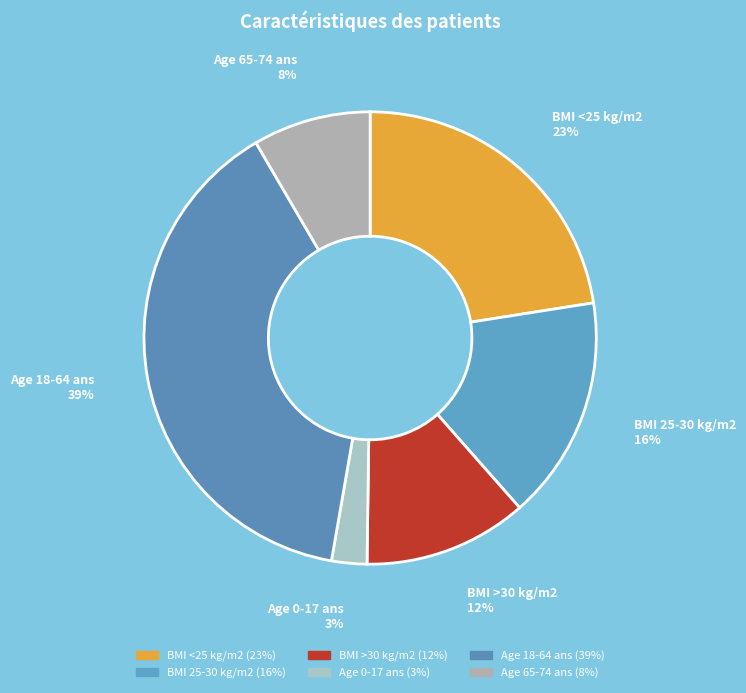

How many slices are in this pie chart?

6